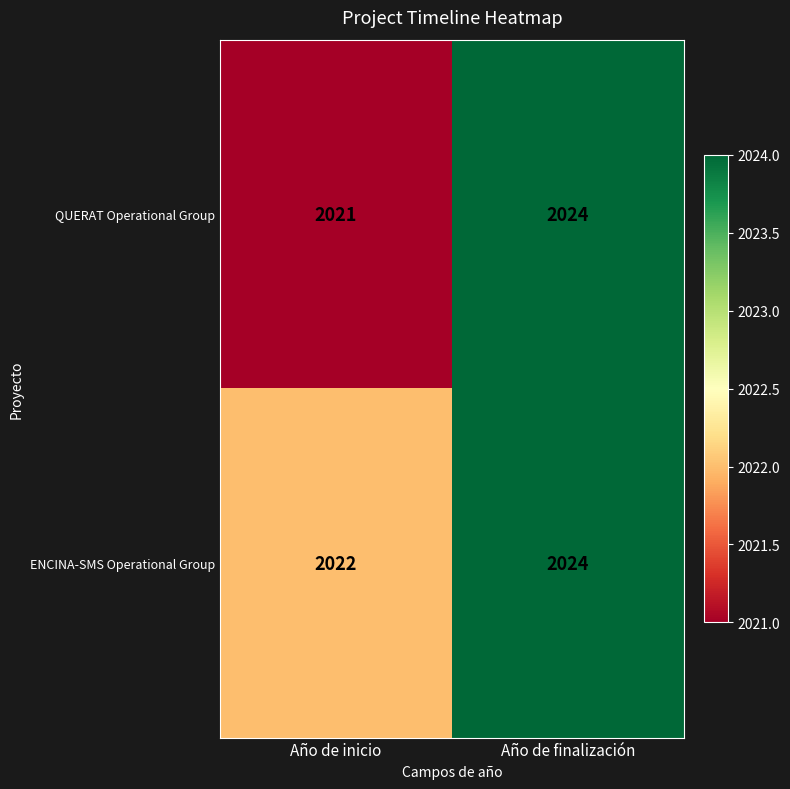

Is it true that ENCINA-SMS Operational Group equals 2022 at Año de inicio?

True